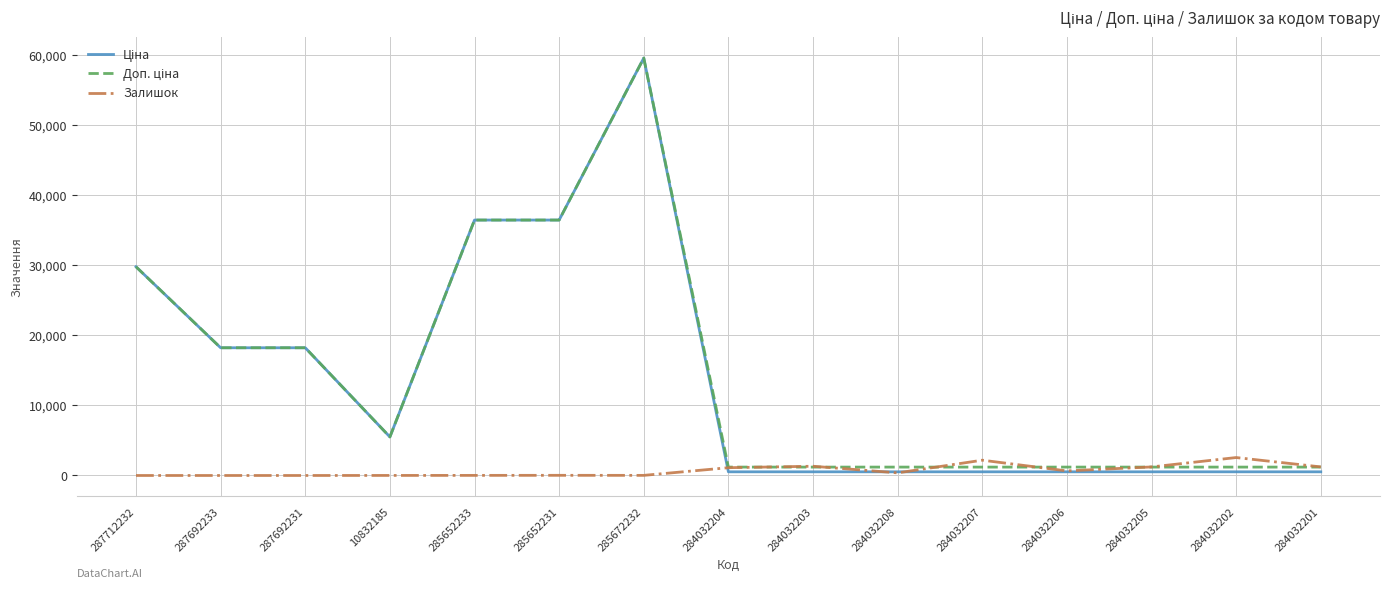

At which category is the sum across all series the highest?

285672232